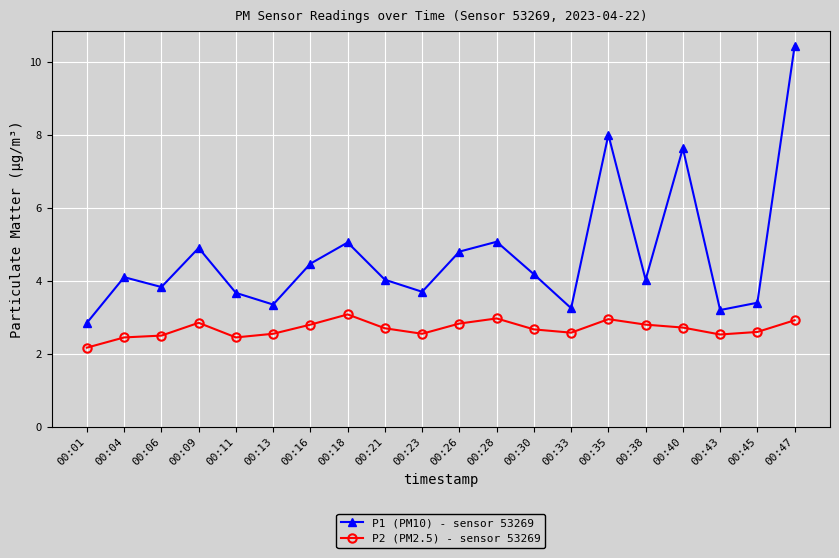

True or false: P1 (PM10) - sensor 53269 and P2 (PM2.5) - sensor 53269 intersect in this chart.

False